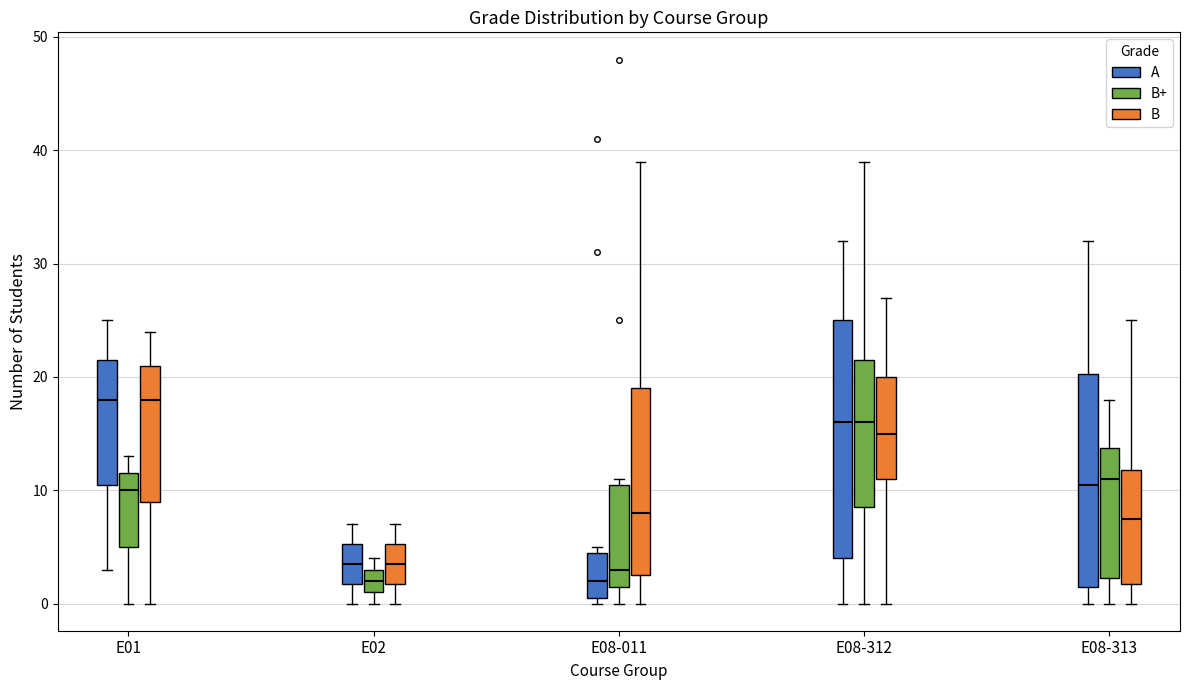

Reading left to right, transcribe this box plot: for each box, give where its median line is, the range the box spans, and where its two whiskers end, as read against the y-axis. The values are not printed on the chart, so give them approximately, as read against the axis.

E01 (A): median 18, box 11 to 22, whiskers 3 to 25
E01 (B+): median 10, box 5 to 12, whiskers 0 to 13
E01 (B): median 18, box 9 to 21, whiskers 0 to 24
E02 (A): median 4, box 2 to 5, whiskers 0 to 7
E02 (B+): median 2, box 1 to 3, whiskers 0 to 4
E02 (B): median 4, box 2 to 5, whiskers 0 to 7
E08-011 (A): median 2, box 1 to 5, whiskers 0 to 5 (just above the box's upper edge)
E08-011 (B+): median 3, box 2 to 11, whiskers 0 to 11 (just above the box's upper edge)
E08-011 (B): median 8, box 3 to 19, whiskers 0 to 39
E08-312 (A): median 16, box 4 to 25, whiskers 0 to 32
E08-312 (B+): median 16, box 9 to 22, whiskers 0 to 39
E08-312 (B): median 15, box 11 to 20, whiskers 0 to 27
E08-313 (A): median 11, box 2 to 20, whiskers 0 to 32
E08-313 (B+): median 11, box 2 to 14, whiskers 0 to 18
E08-313 (B): median 8, box 2 to 12, whiskers 0 to 25